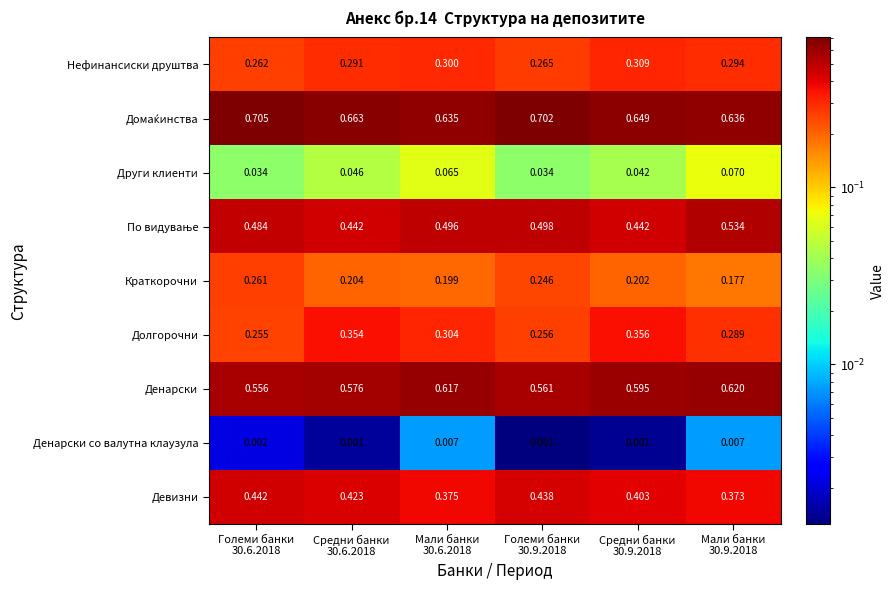

Which series has the widest spread of values?

Долгорочни